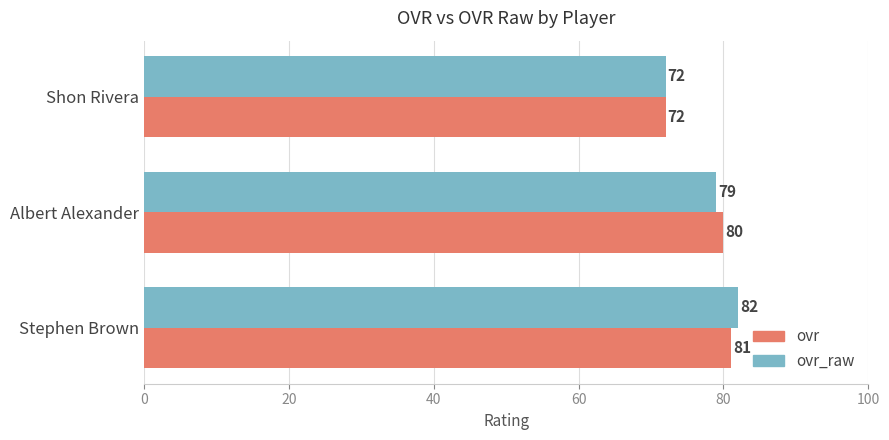

Is it true that ovr_raw equals 36 at Shon Rivera?

False